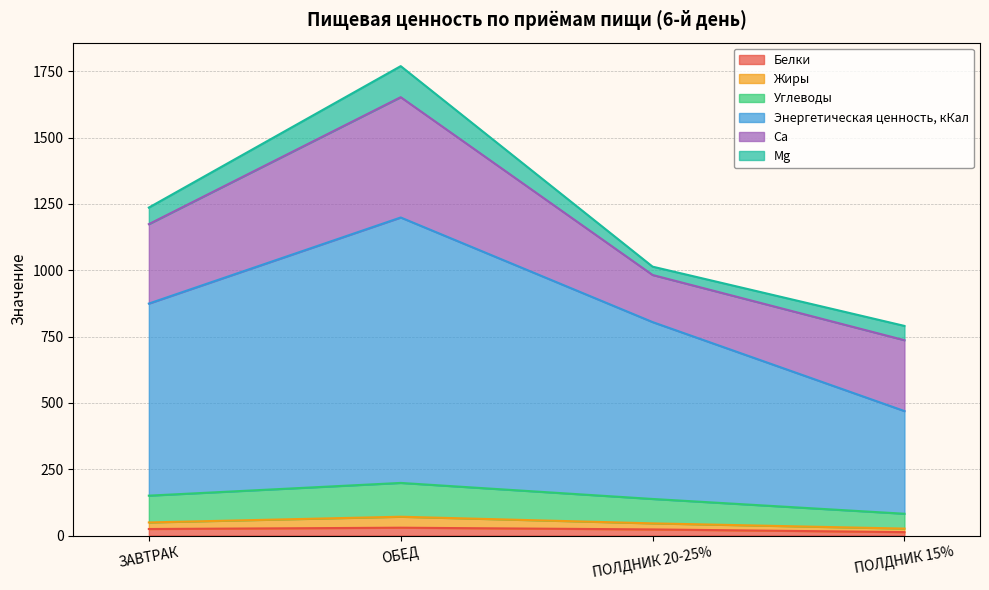

At which category does the chart reach its peak across all series?

ОБЕД